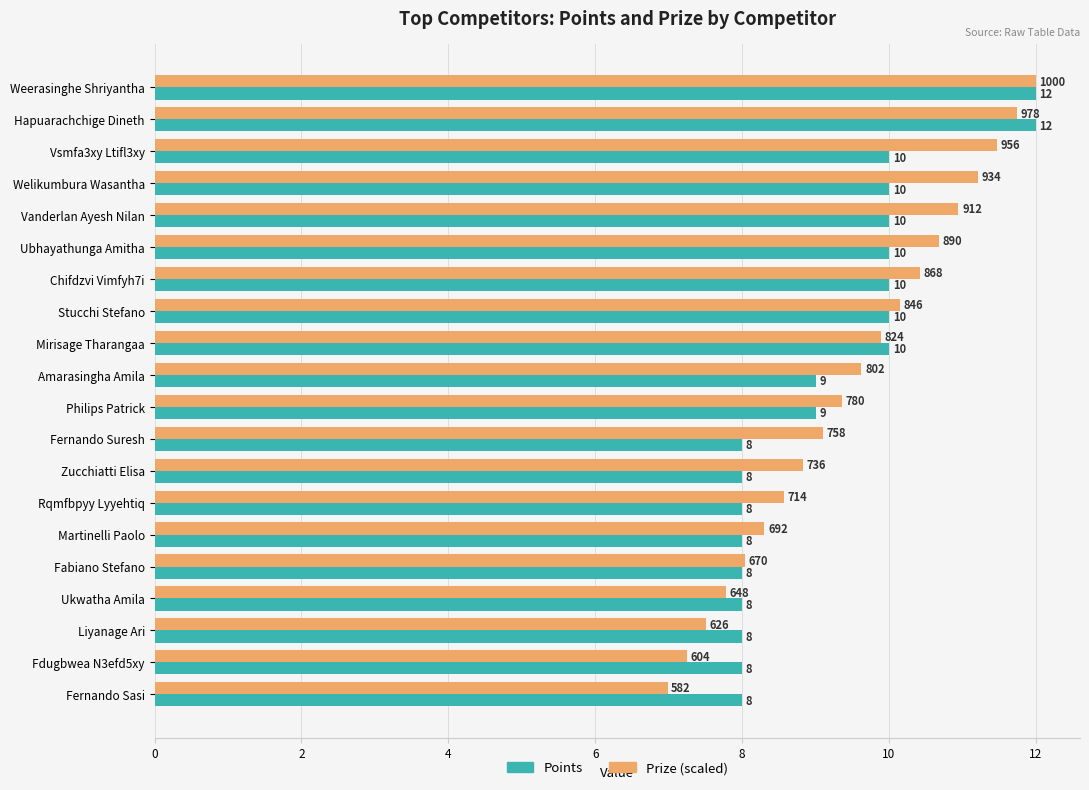

What is the approximate value of Points at Chifdzvi Vimfyh7i?

10.0